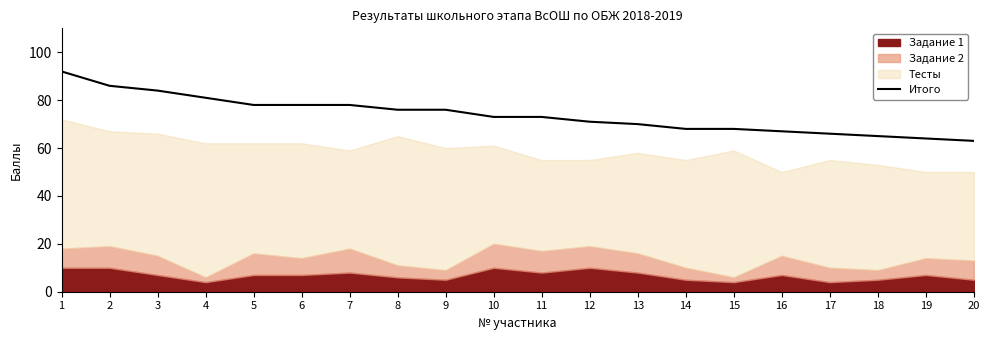

What is the difference between the maximum and minimum values?

29